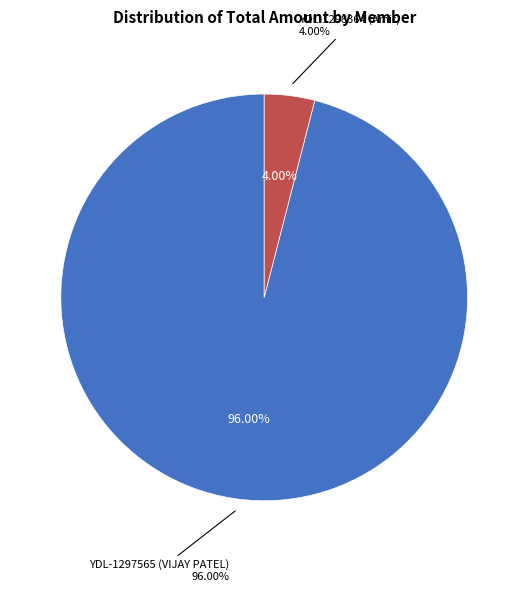

To the nearest percent, what is the difference between the YDL-1297565 (VIJAY PATEL) and YDL-1298364 (Amit) slice percentages?

92%